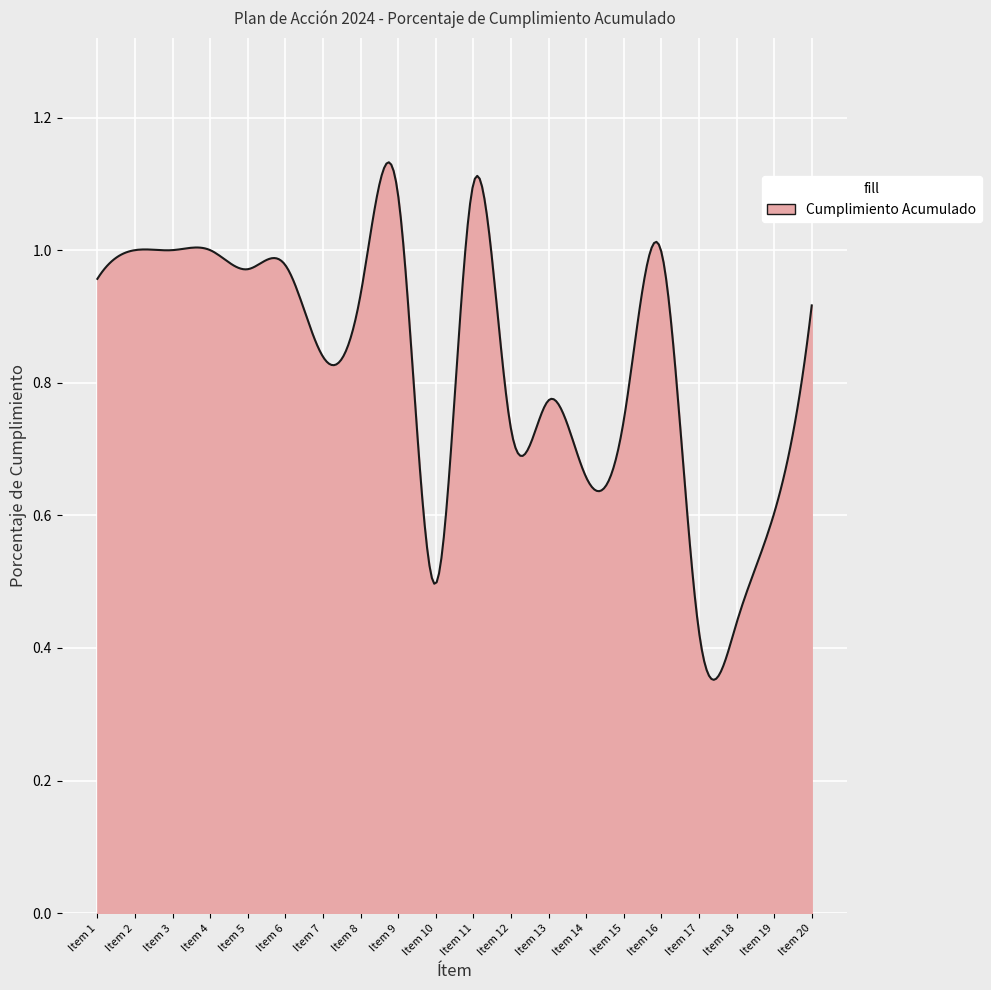

How many distinct data groups are displayed?

1